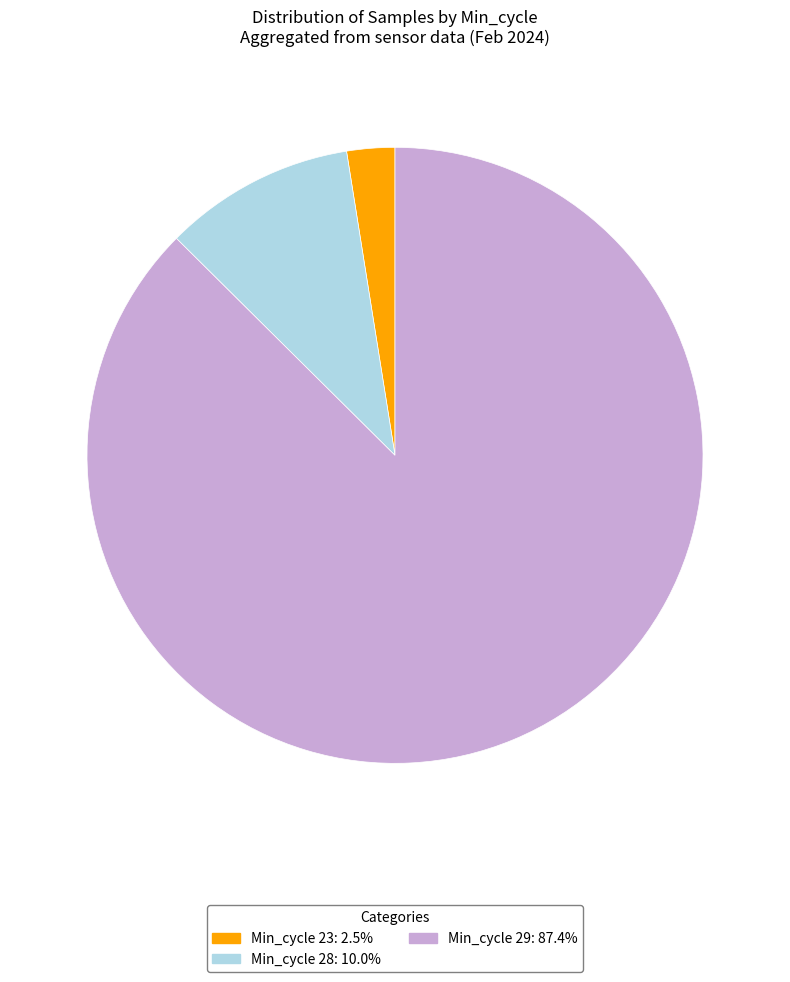

Count the number of slices in the pie.

3